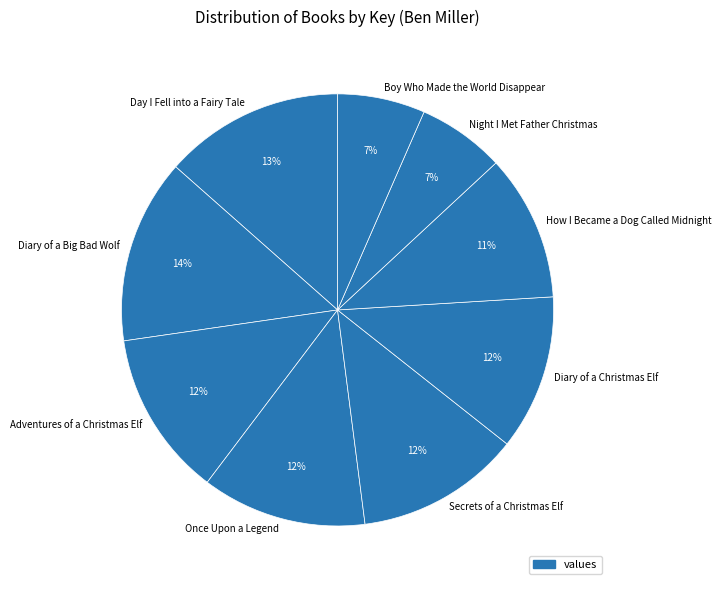

What is the ratio of the value at Secrets of a Christmas Elf to the value at Once Upon a Legend?

1.0